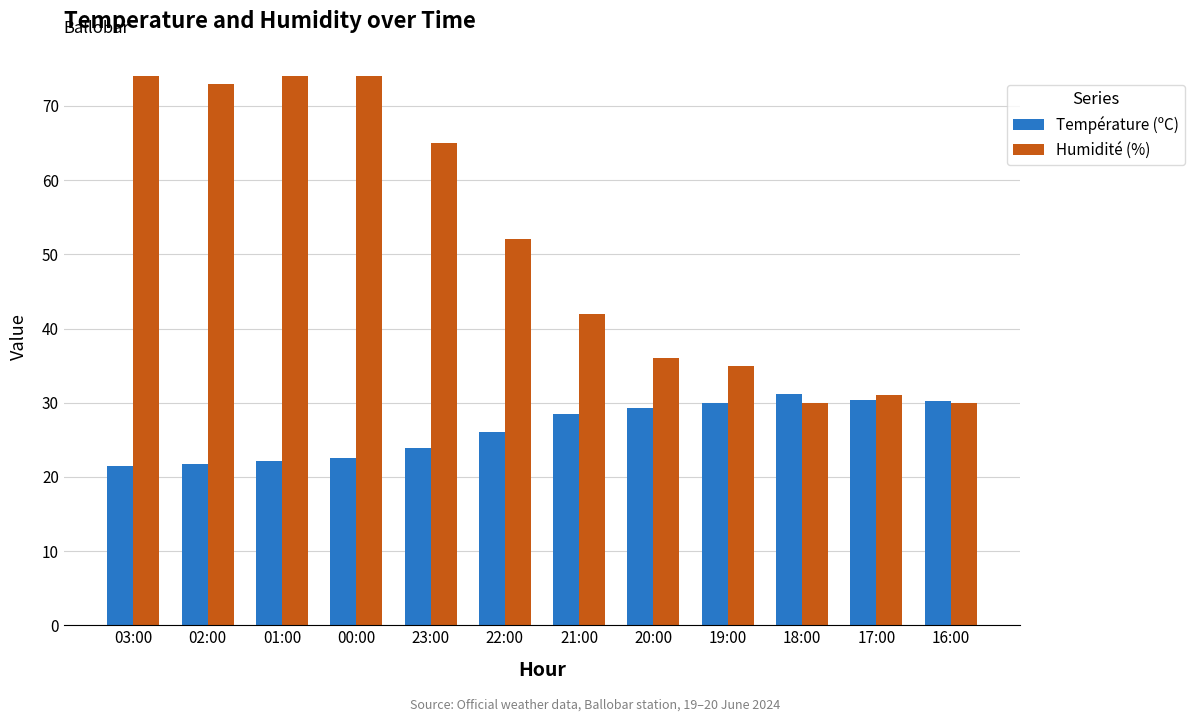

What is the greatest value displayed?

74.0